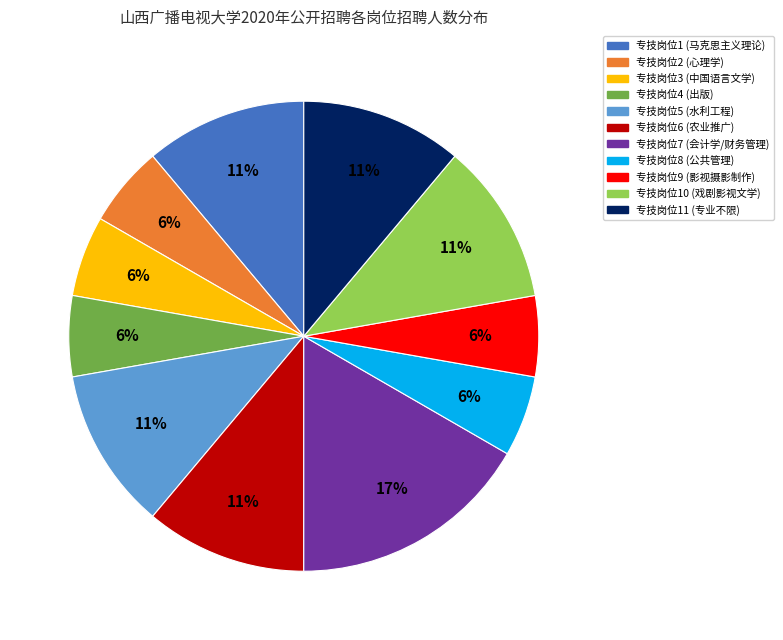

Which has a higher value, 专技岗位6 (农业推广) or 专技岗位3 (中国语言文学)?

专技岗位6 (农业推广)